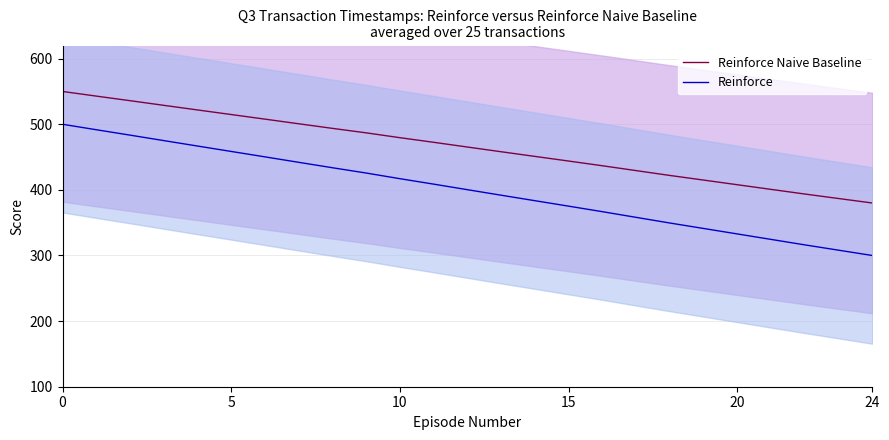

True or false: Reinforce has more than 2 points higher than both neighbors.

False